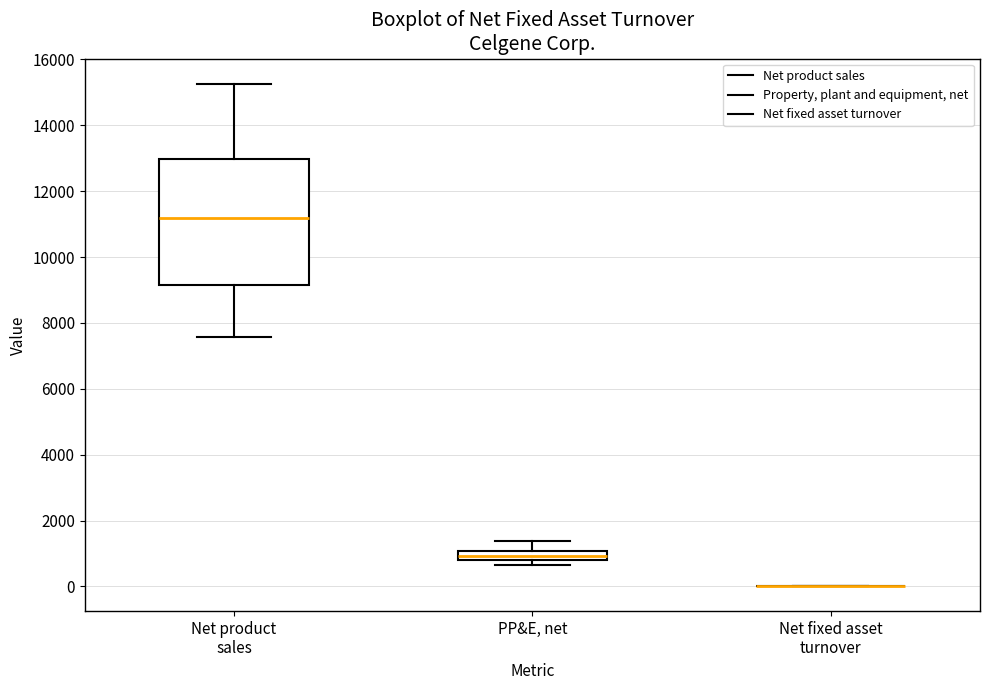

Comparing the boxes themselves (not the whiskers), which one is the tallest?

Net product sales